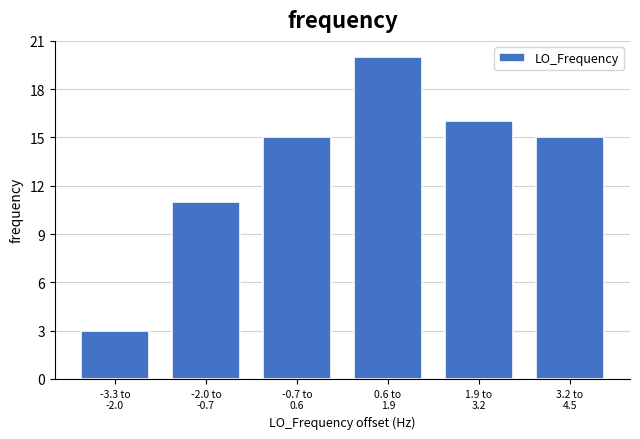

Reading left to right, extract all data points from this chart.

3	11	15	20	16	15